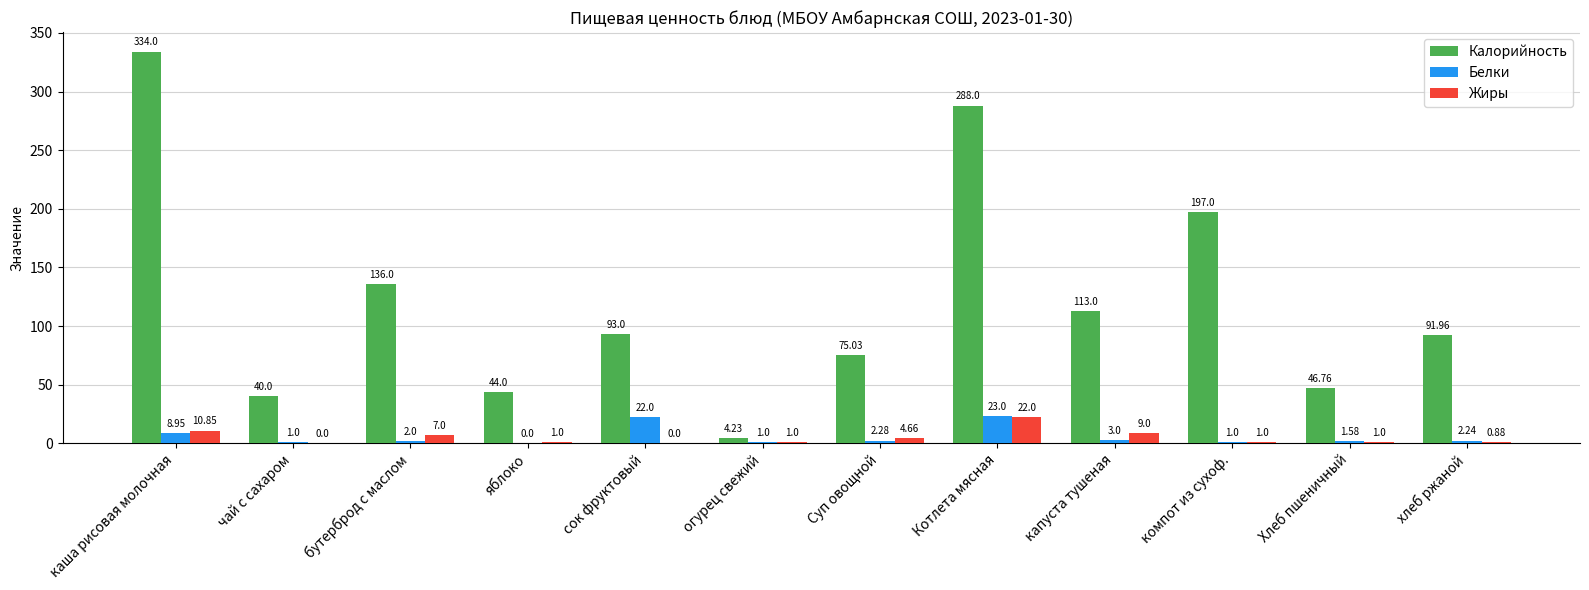

What is the sum of the Белки values at капуста тушеная and Хлеб пшеничный?

4.6